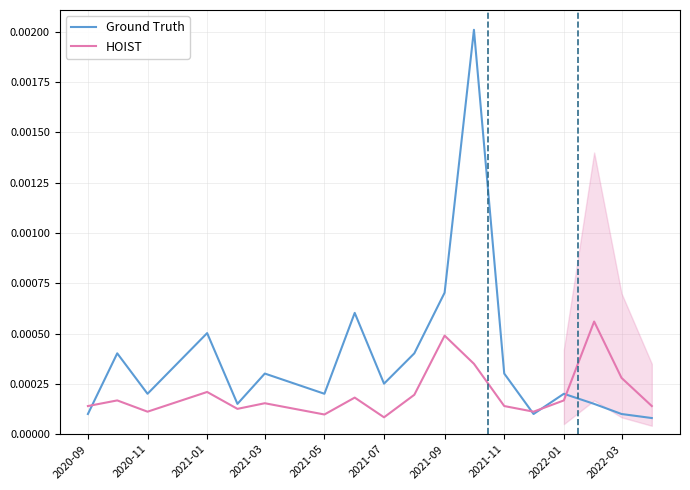

True or false: Ground Truth and HOIST cross at least once.

True